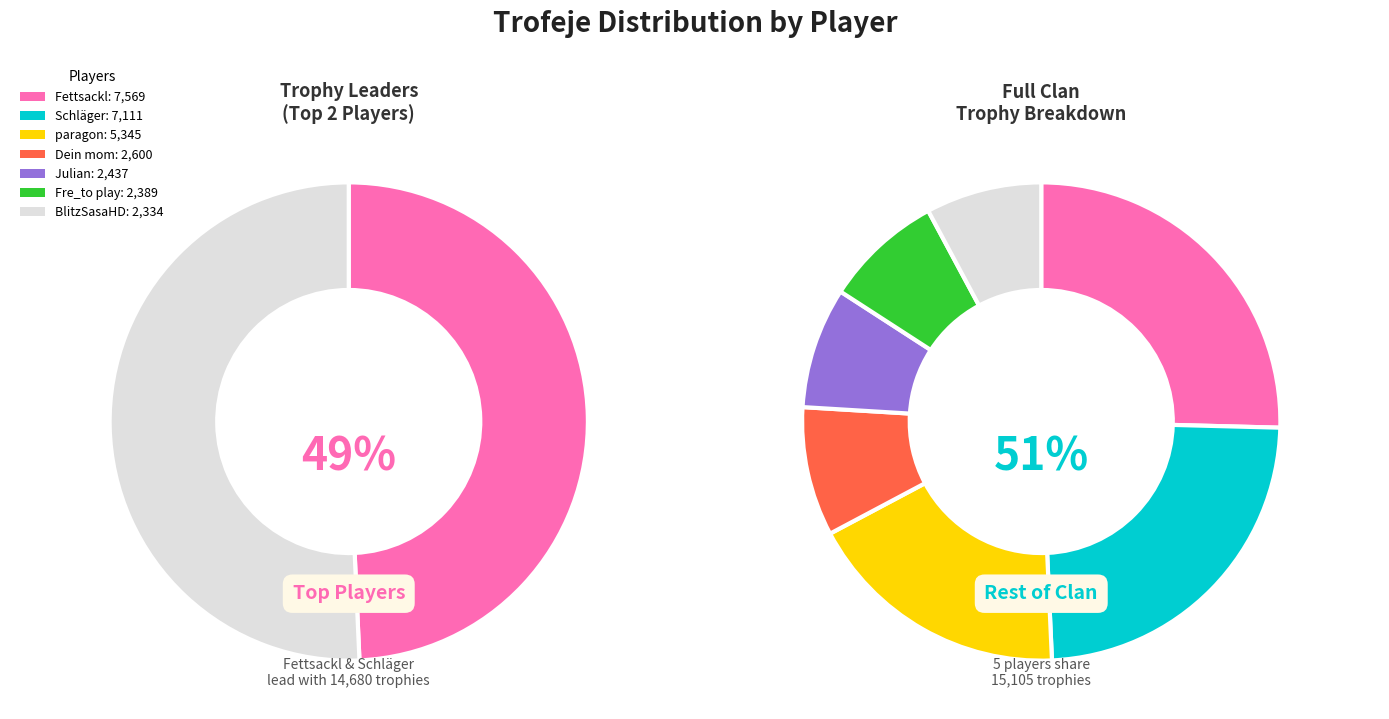

What percentage is the paragon slice, to the nearest percent?

18%